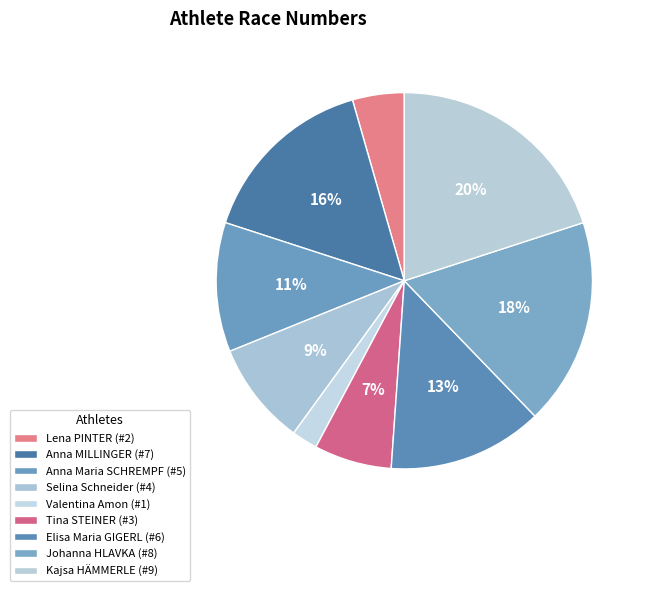

Which category has the smallest portion of the pie?

Valentina Amon